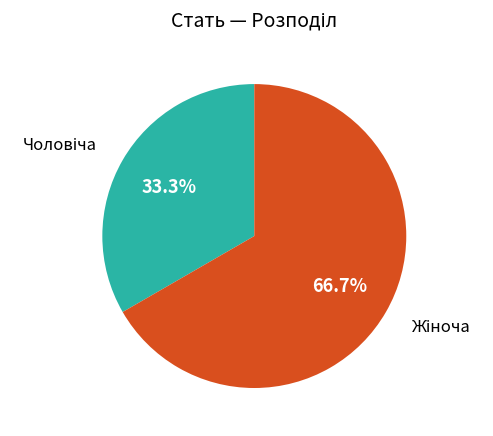

Is there a majority slice in this chart?

Yes